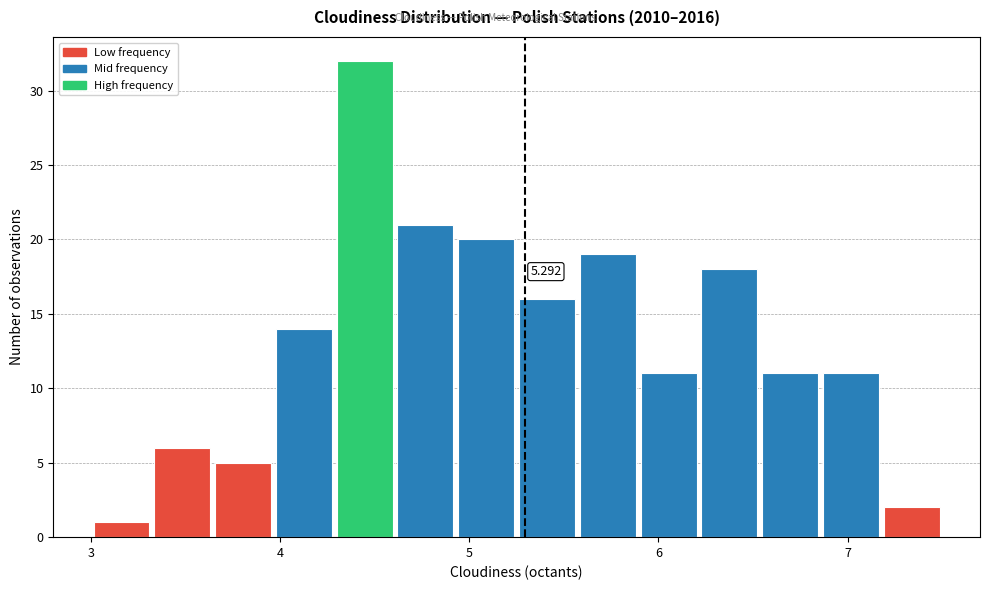

Around what value on the x-axis is the tallest bar? Give the approximate position of its centre, as read against the axis.

4.4